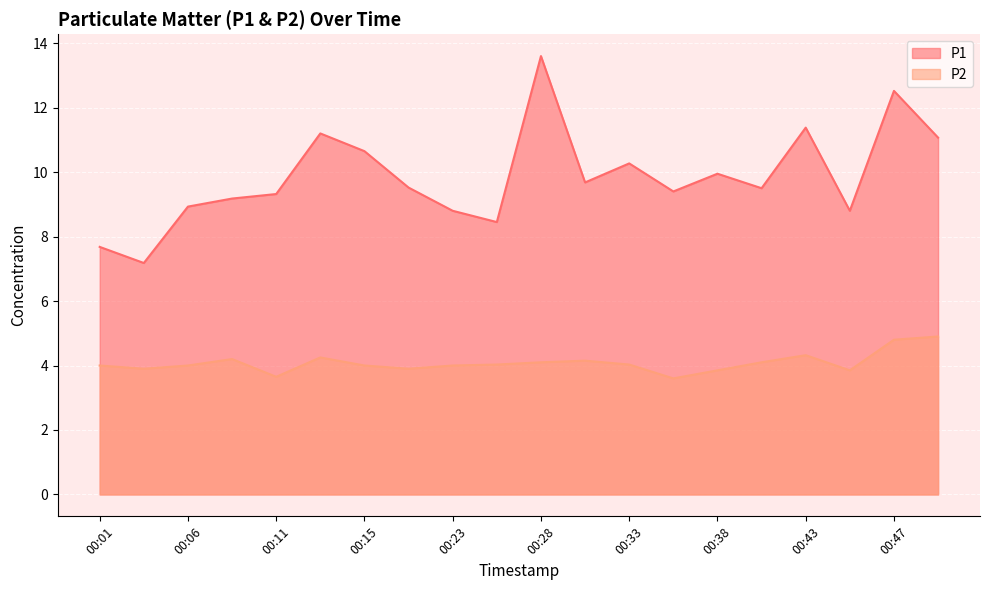

Is it true that P2 equals 2.6 at 00:01?

False